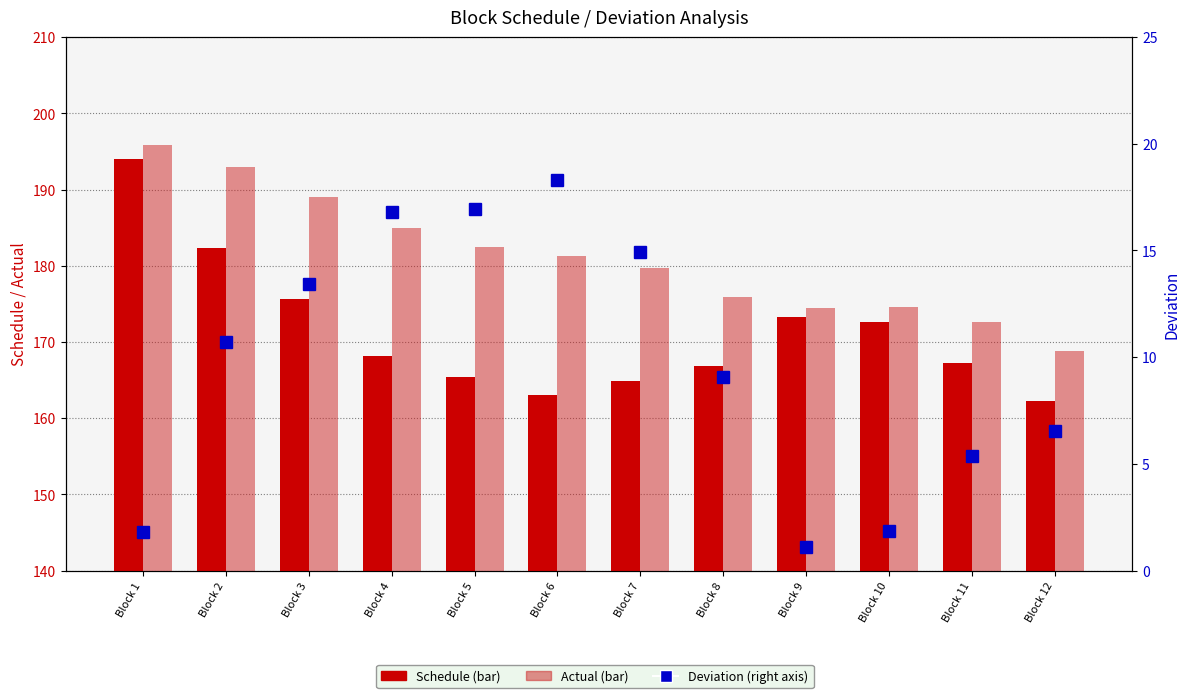

Which category has the lowest value in the Actual series?

Block 12